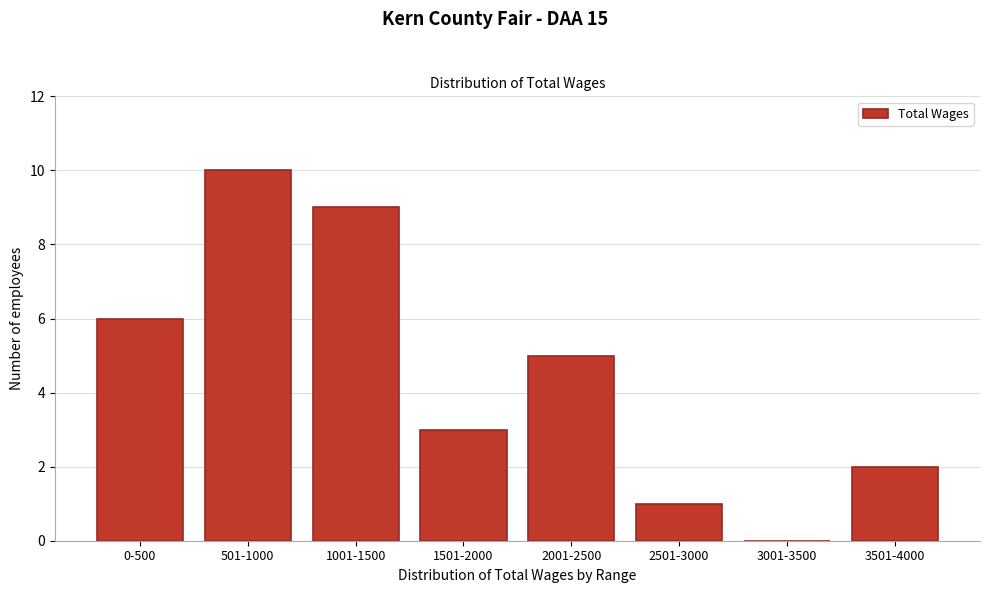

Reading left to right, transcribe all the data shown in this chart.

0-500=6	501-1000=10	1001-1500=9	1501-2000=3	2001-2500=5	2501-3000=1	3001-3500=0	3501-4000=2